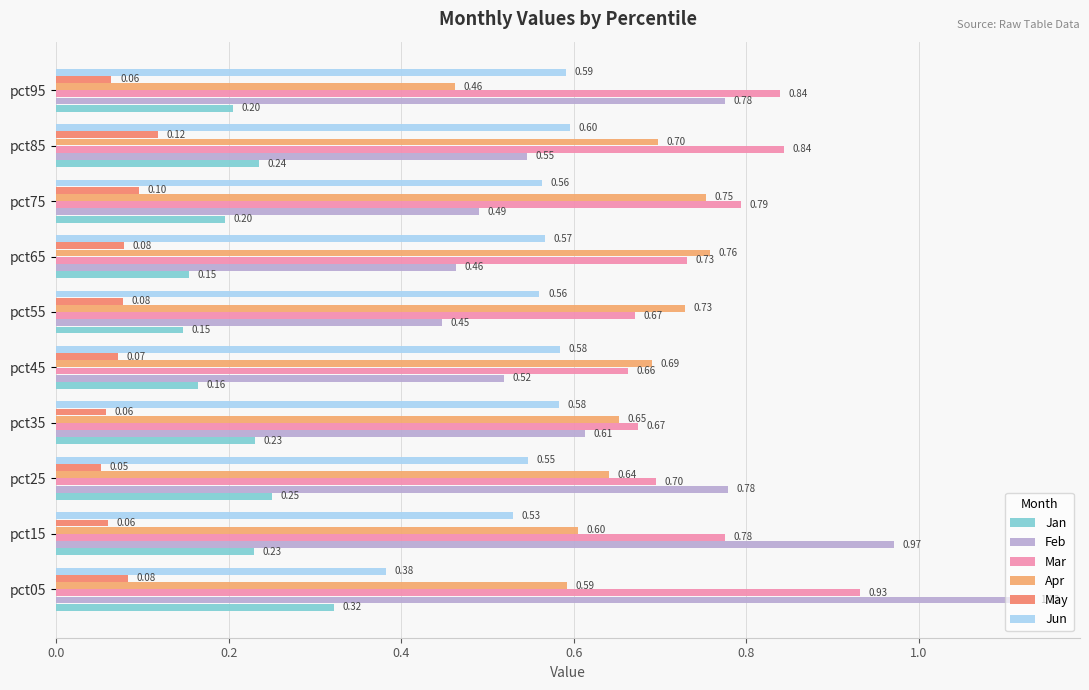

Count the number of data series in this chart.

6